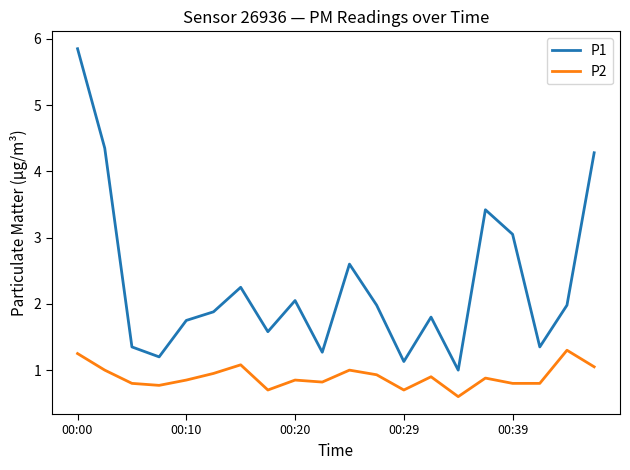

What is the minimum value for P1?

1.0